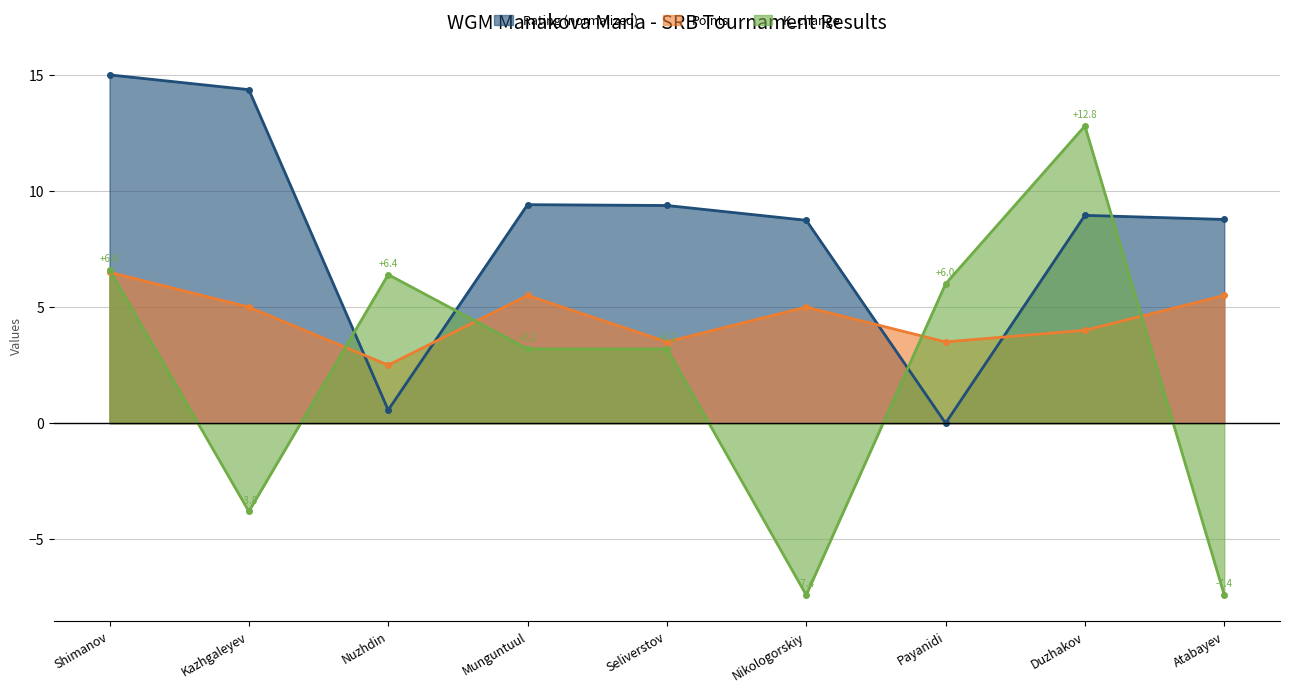

At which category does Rating reach its first local peak?

Munguntuul